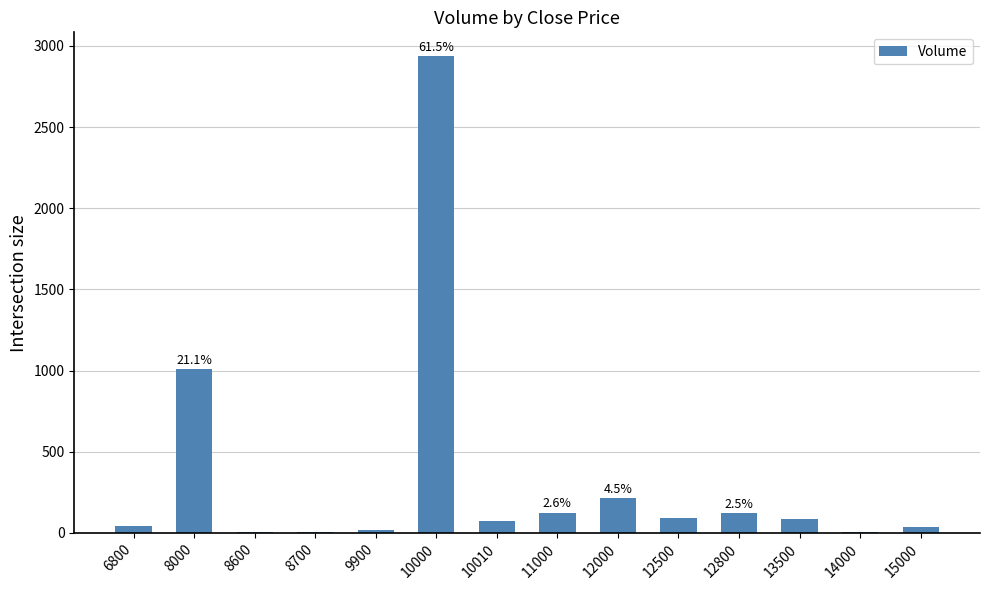

Is it true that the value at 12500 is 94?

True